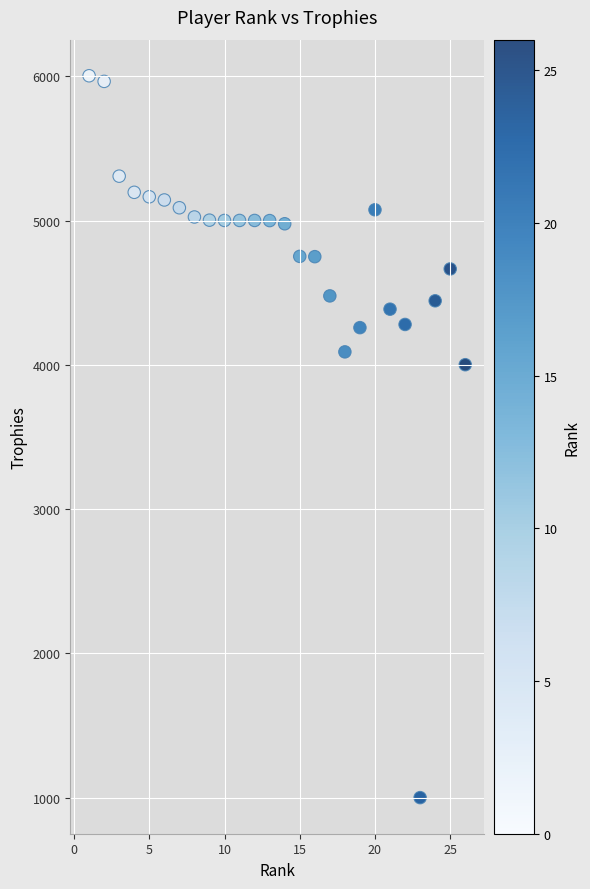

What is the range of Y values (max minus min)?

5004